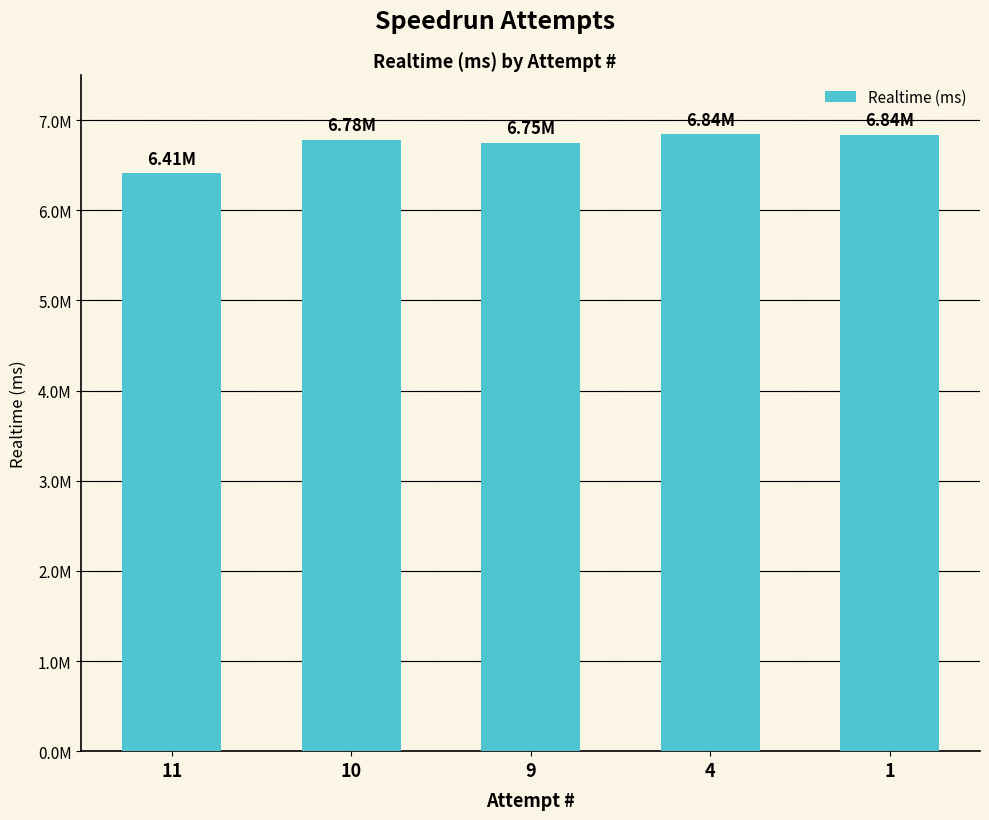

What is the value of the 5th bar from the left?

6836039